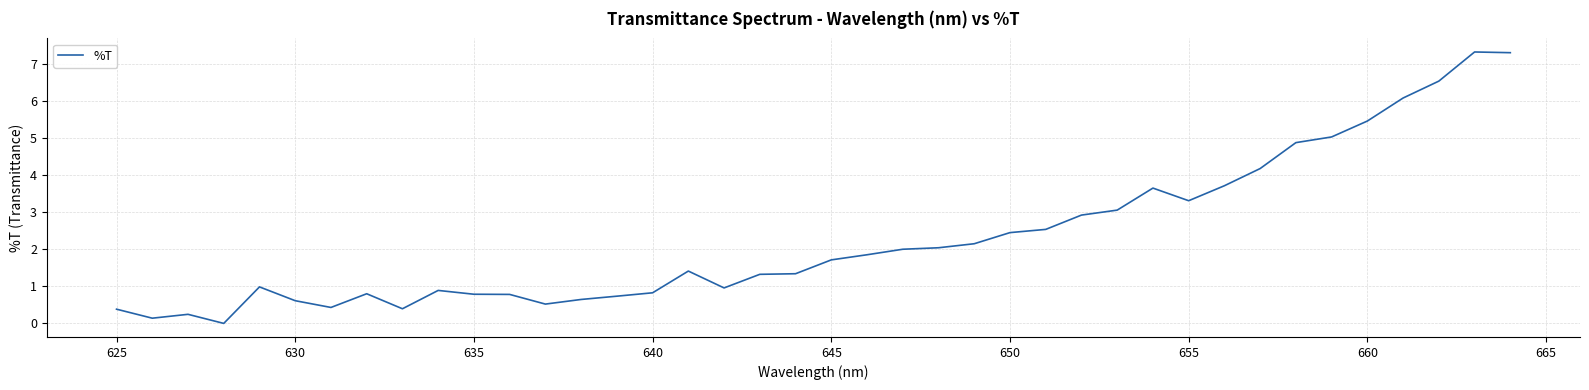

What is the greatest value displayed?

7.3